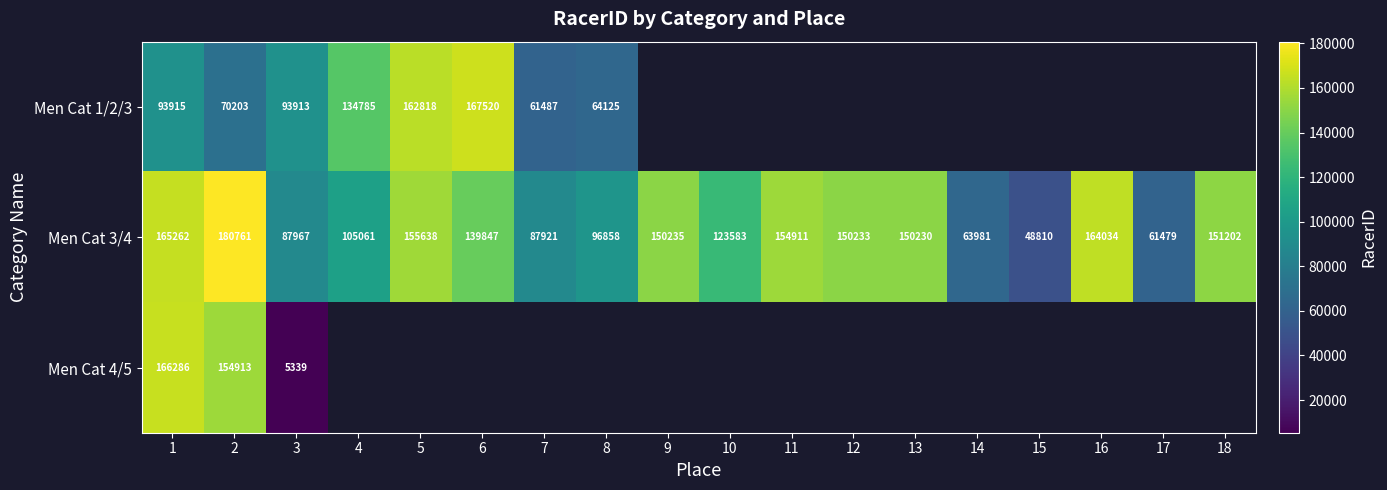

The value of Men Cat 3/4 at 1 is 83116. True or false?

False